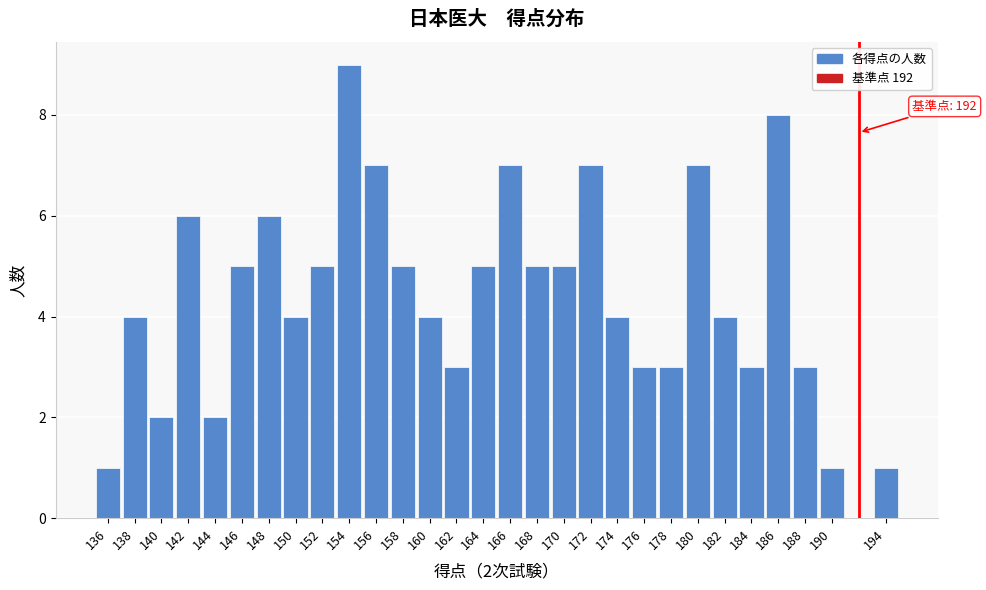

Reading left to right, list all the values displayed in this chart.

1	4	2	6	2	5	6	4	5	9	7	5	4	3	5	7	5	5	7	4	3	3	7	4	3	8	3	1	1